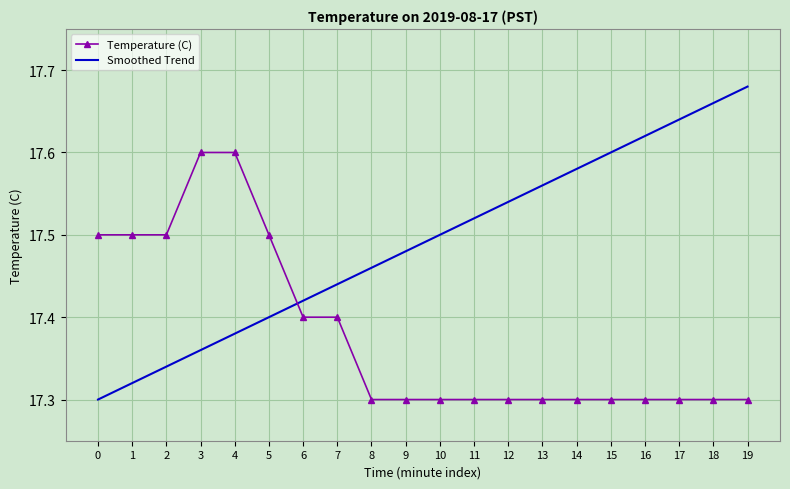

The Temperature (C) series shows 17.4 at 6. True or false?

True